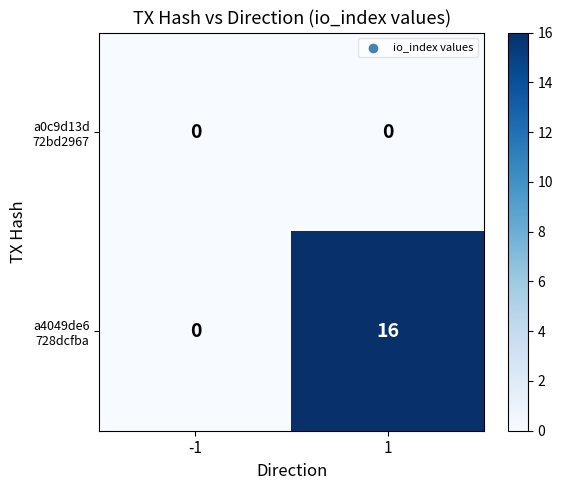

What is the greatest value displayed?

16